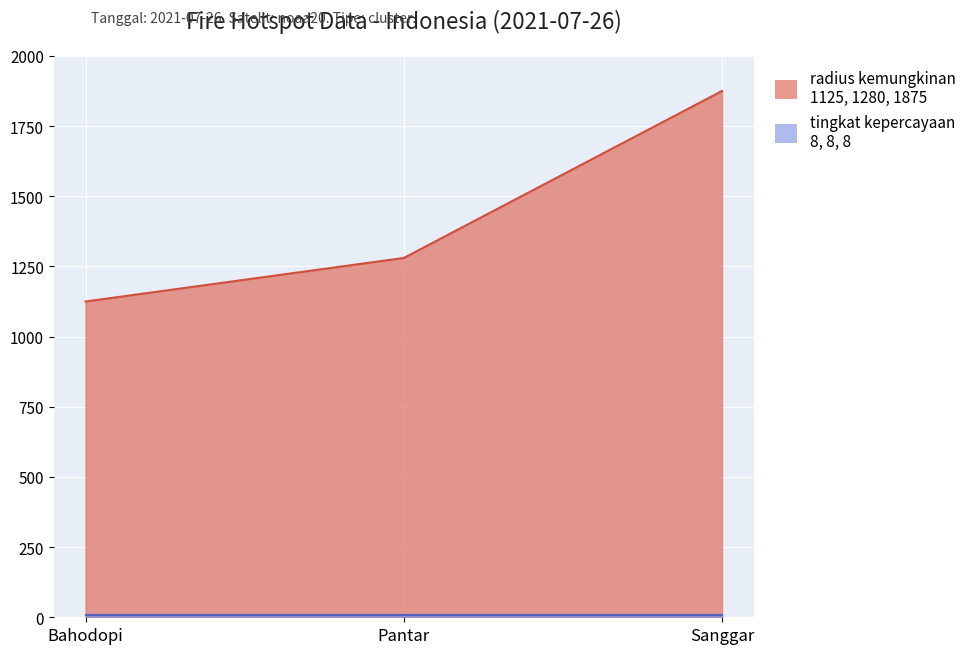

Rank the categories by value from highest to lowest.

Sanggar, Pantar, Bahodopi